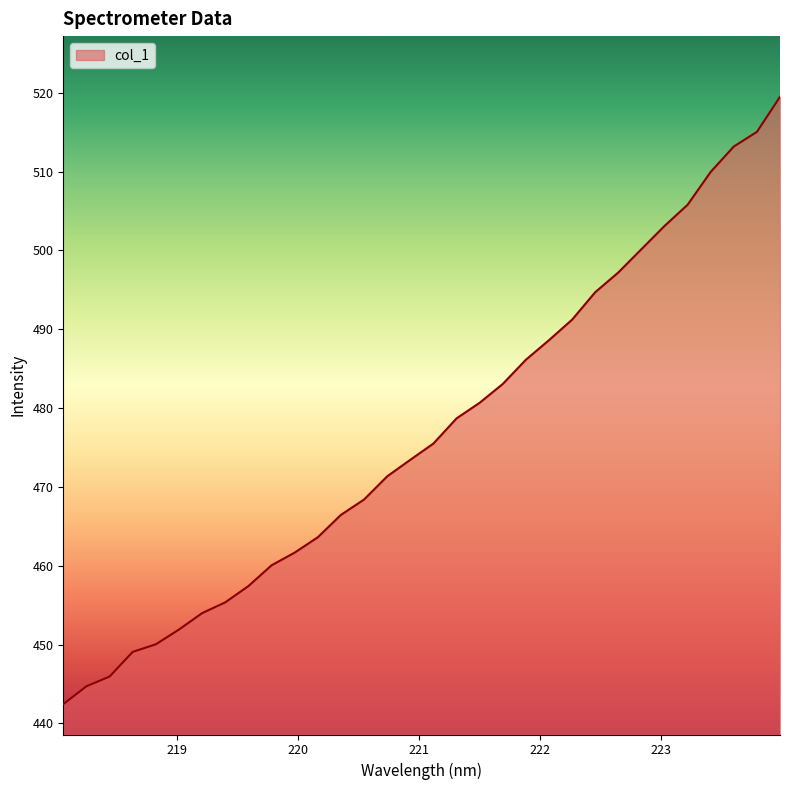

What is the maximum value shown in the chart?

519.5